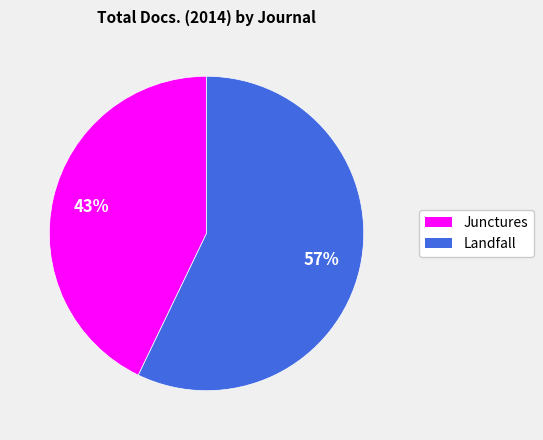

Is the sum of Landfall and Junctures greater than half?

Yes